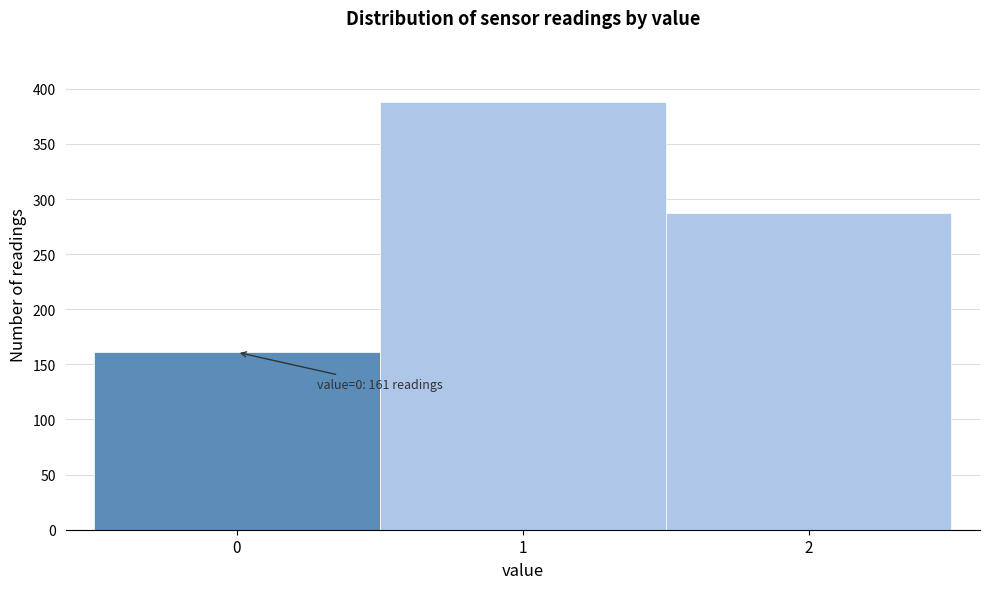

Which range on the x-axis has the tallest bar?

0.5 to 1.5